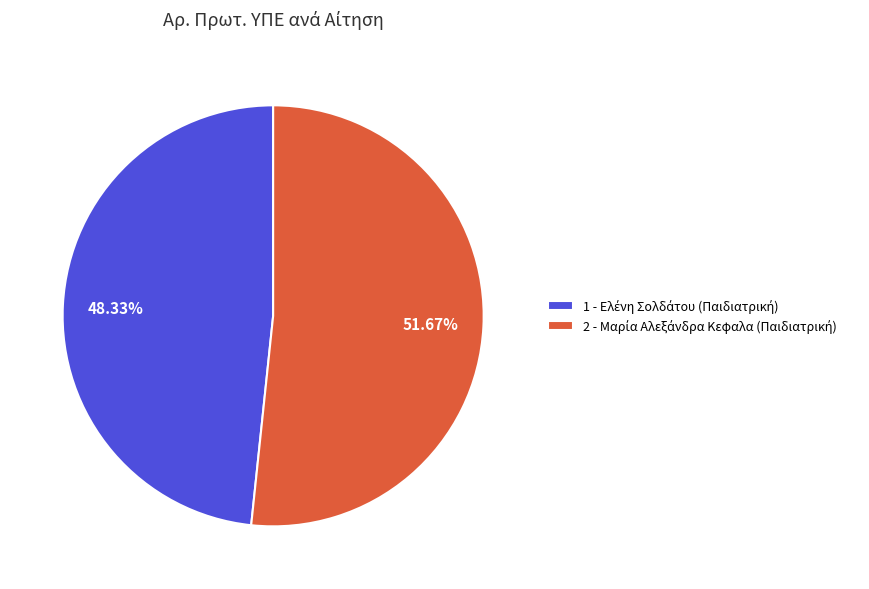

How many segments does this pie chart have?

2